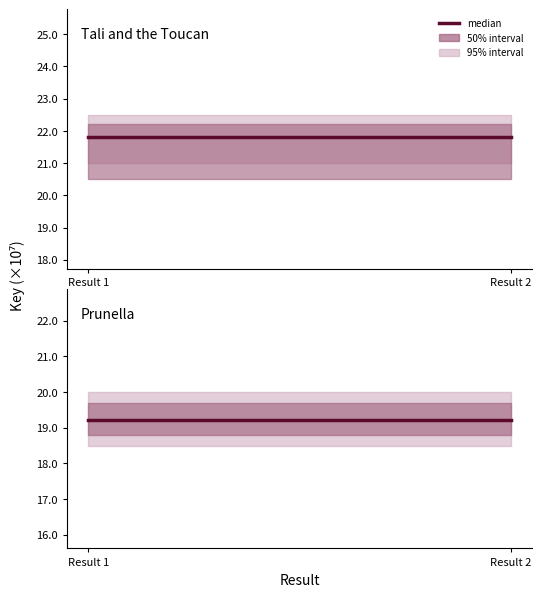

What is the sum of all Prunella values?

384464586